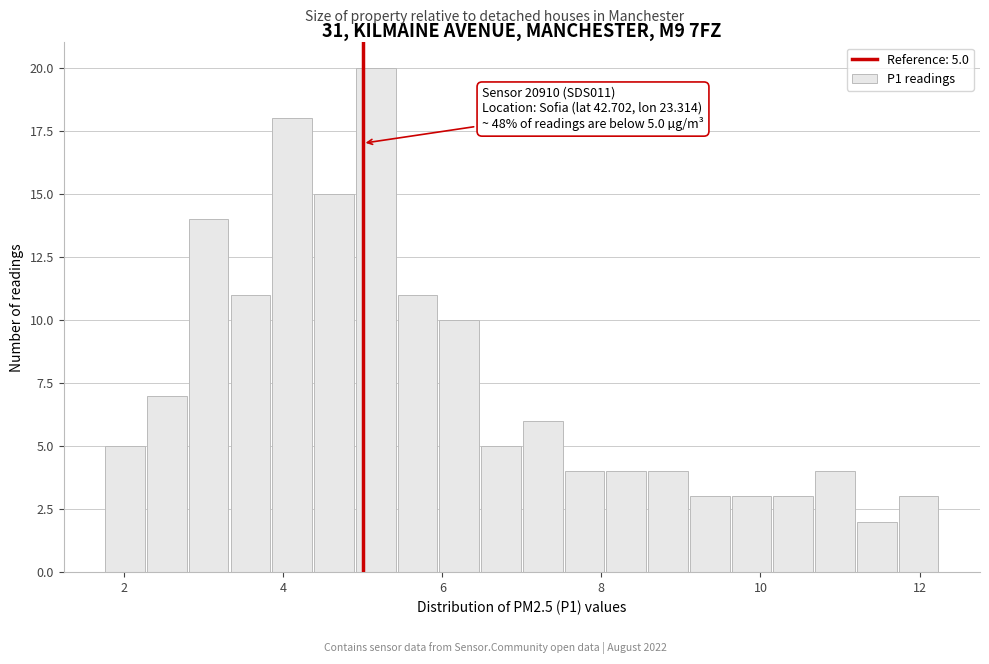

Read against the x-axis, roughly where is the centre of the tallest bar?

5.2